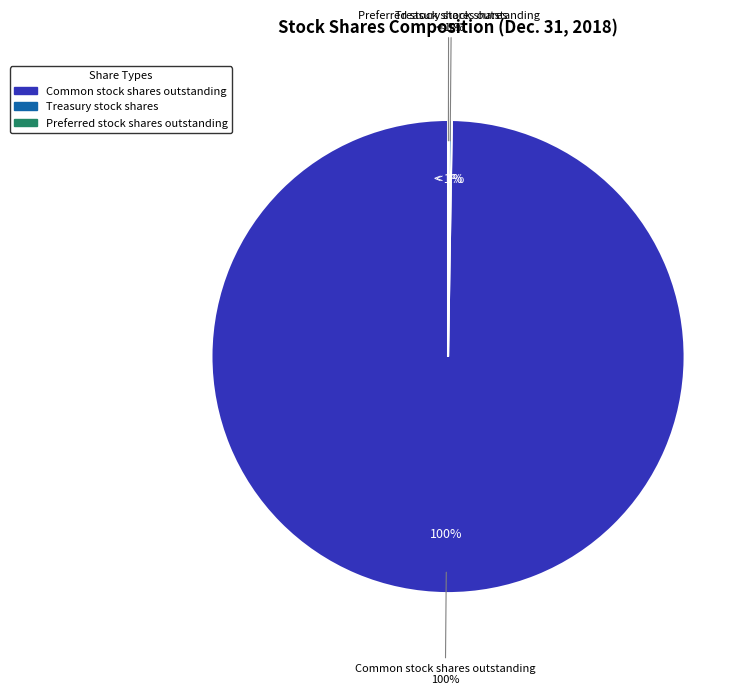

How many segments does this pie chart have?

3